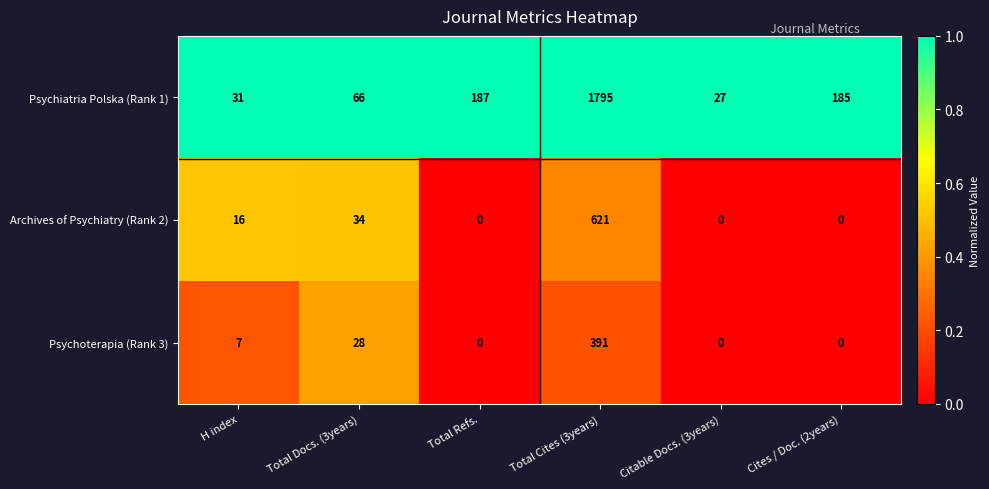

Reading left to right, what are all the values shown in this chart?

Psychiatria Polska (Rank 1): H index=31	Total Docs. (3years)=66	Total Refs.=187	Total Cites (3years)=1795	Citable Docs. (3years)=27	Cites / Doc. (2years)=185
Archives of Psychiatry (Rank 2): H index=16	Total Docs. (3years)=34	Total Refs.=0	Total Cites (3years)=621	Citable Docs. (3years)=0	Cites / Doc. (2years)=0
Psychoterapia (Rank 3): H index=7	Total Docs. (3years)=28	Total Refs.=0	Total Cites (3years)=391	Citable Docs. (3years)=0	Cites / Doc. (2years)=0